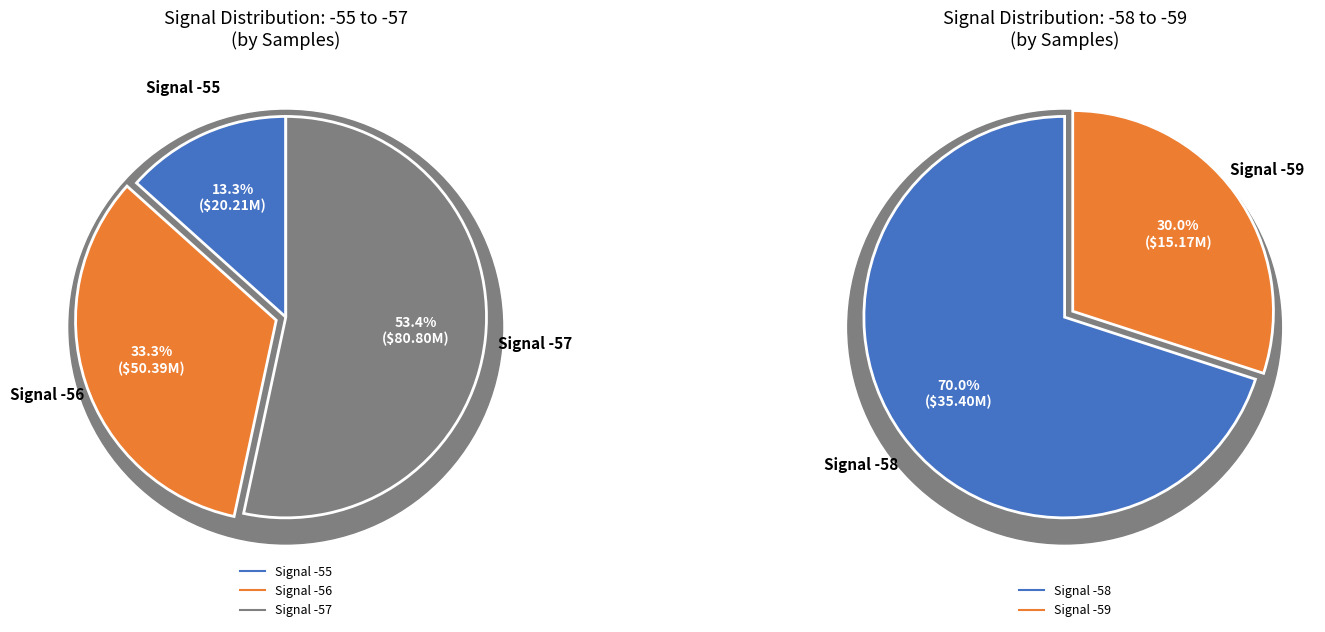

The -56 slice represents 1% of the pie. True or false?

False